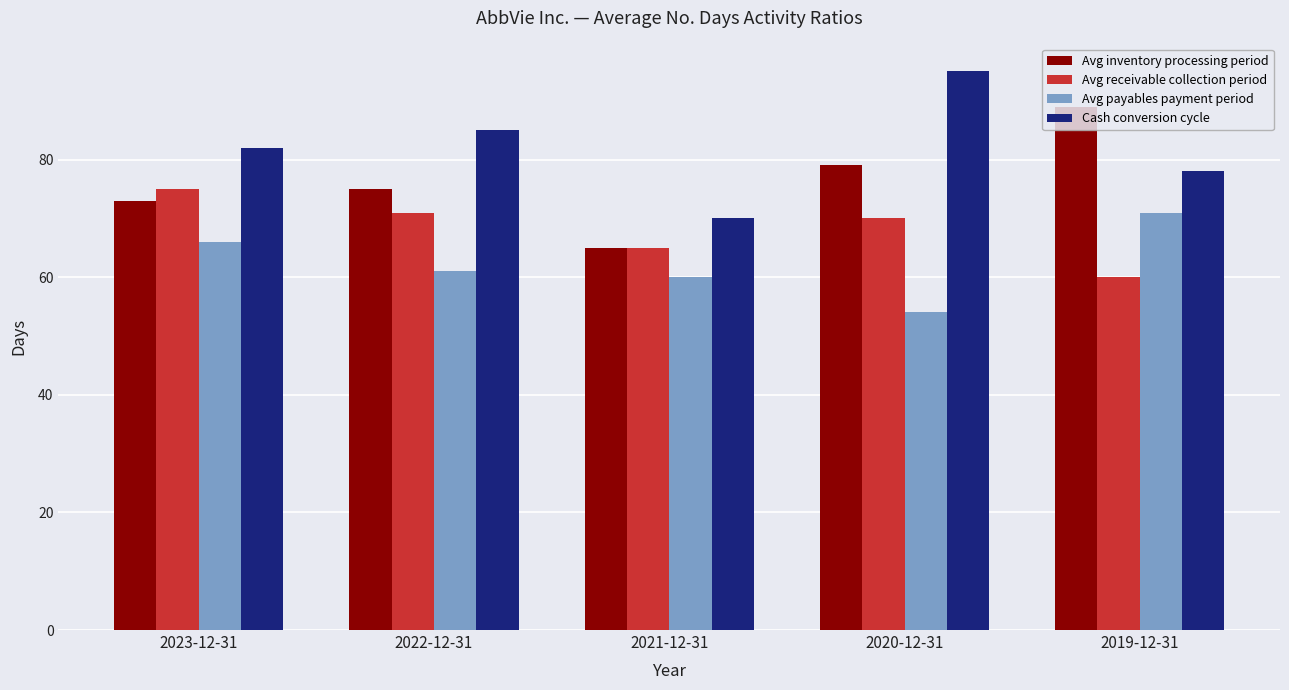

At which category does the chart reach its minimum across all series?

2020-12-31